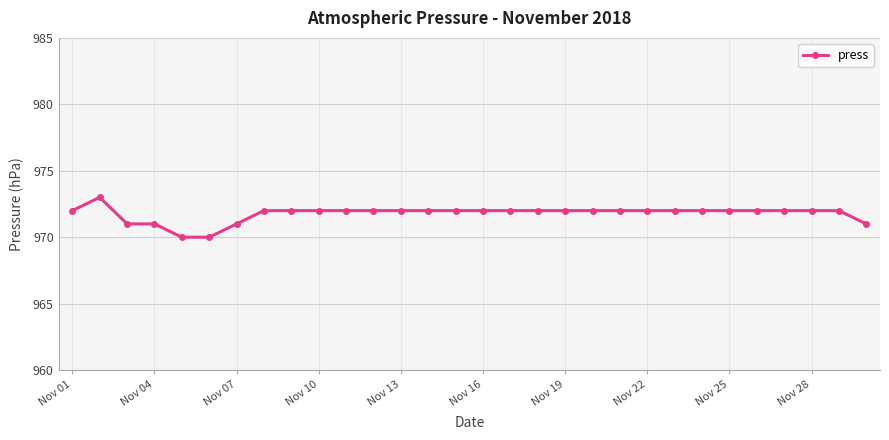

What is the maximum value shown in the chart?

973